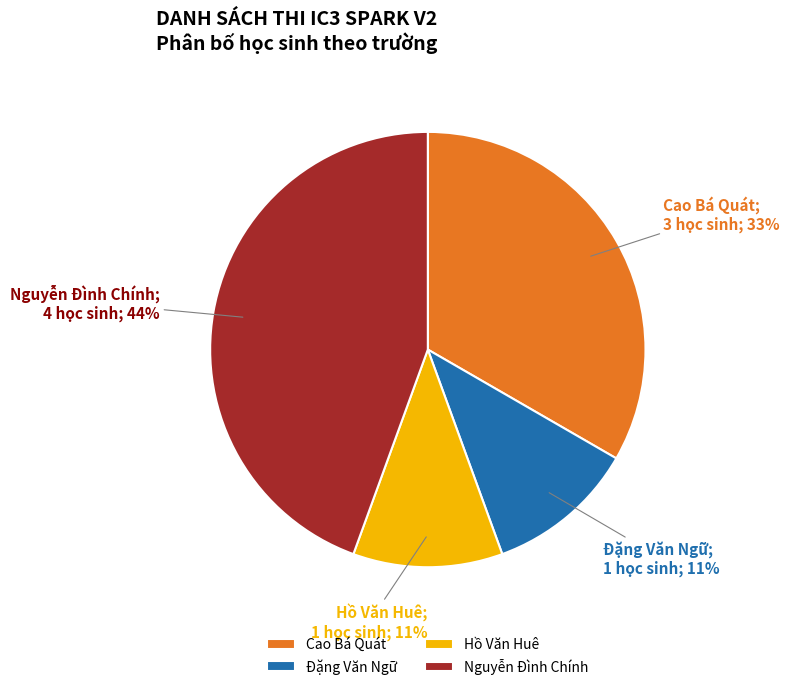

True or false: Cao Bá Quát accounts for 33% of the total.

True